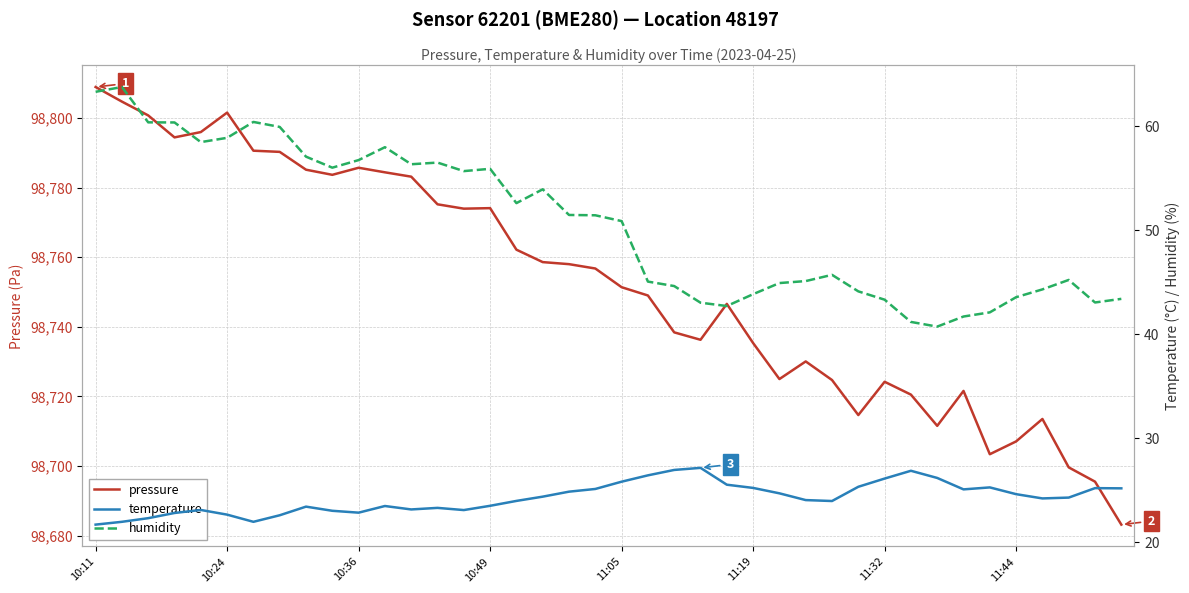

True or false: temperature and pressure cross at least once.

False